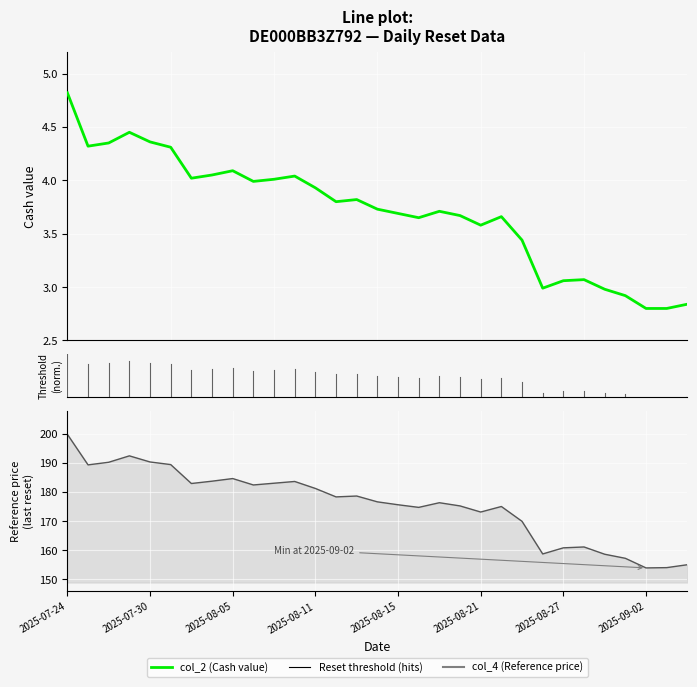

What position from the left is 23?

24